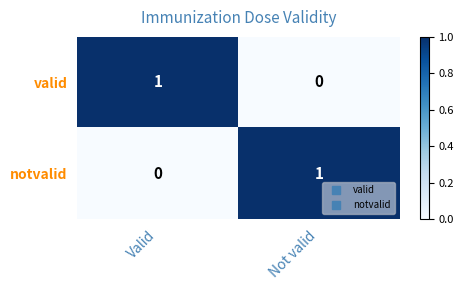

How many series are shown in this chart?

2